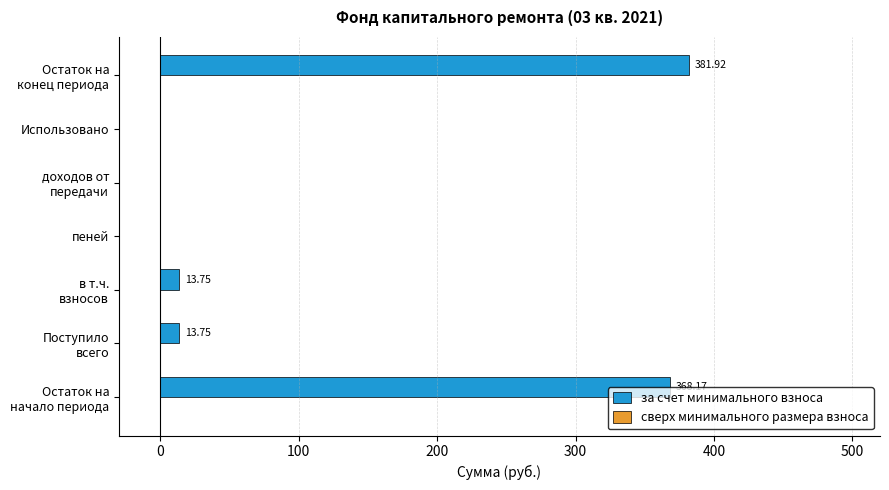

How many distinct data groups are displayed?

1